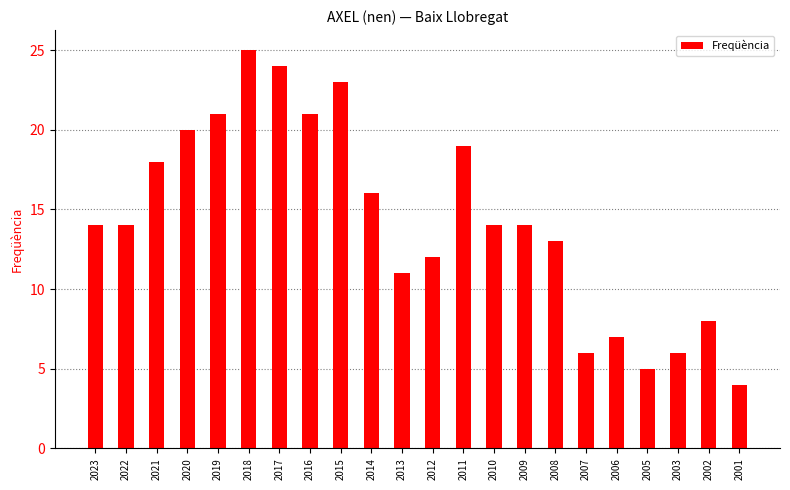

What is the value of the 15th bar from the left?

14